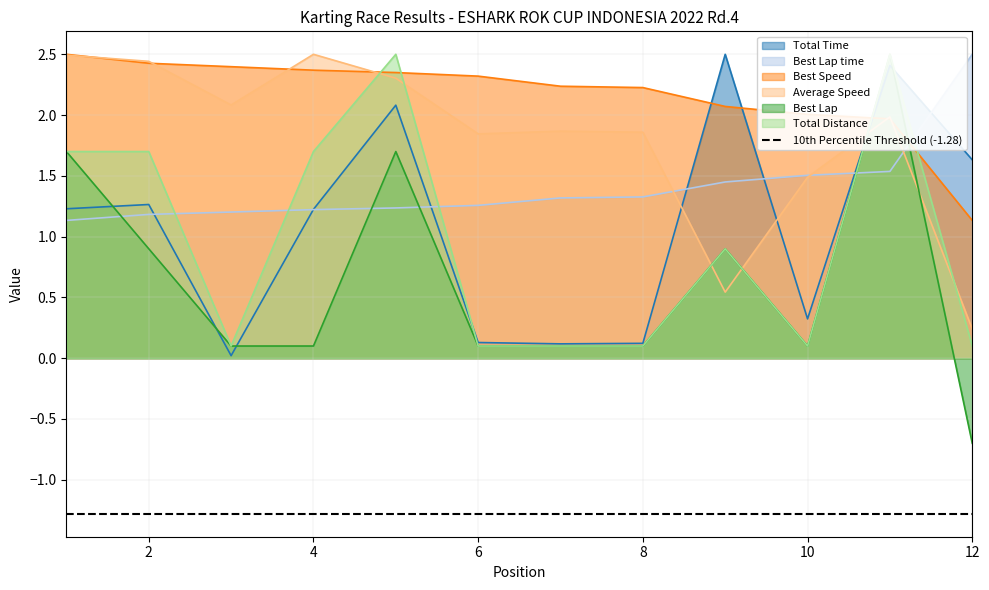

True or false: Total Distance has more than 1 interior local peaks.

True